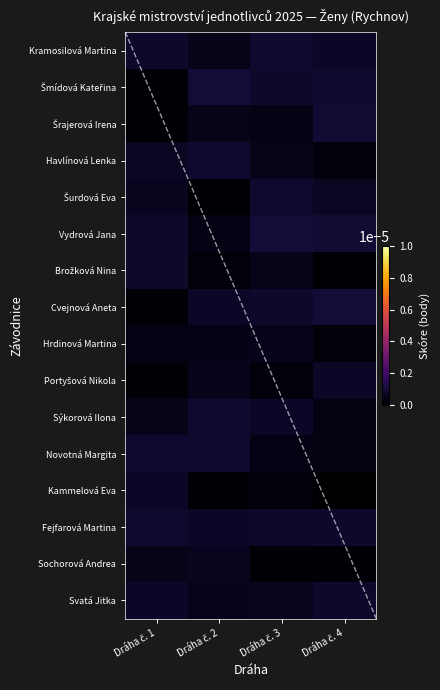

Count the number of data series in this chart.

16